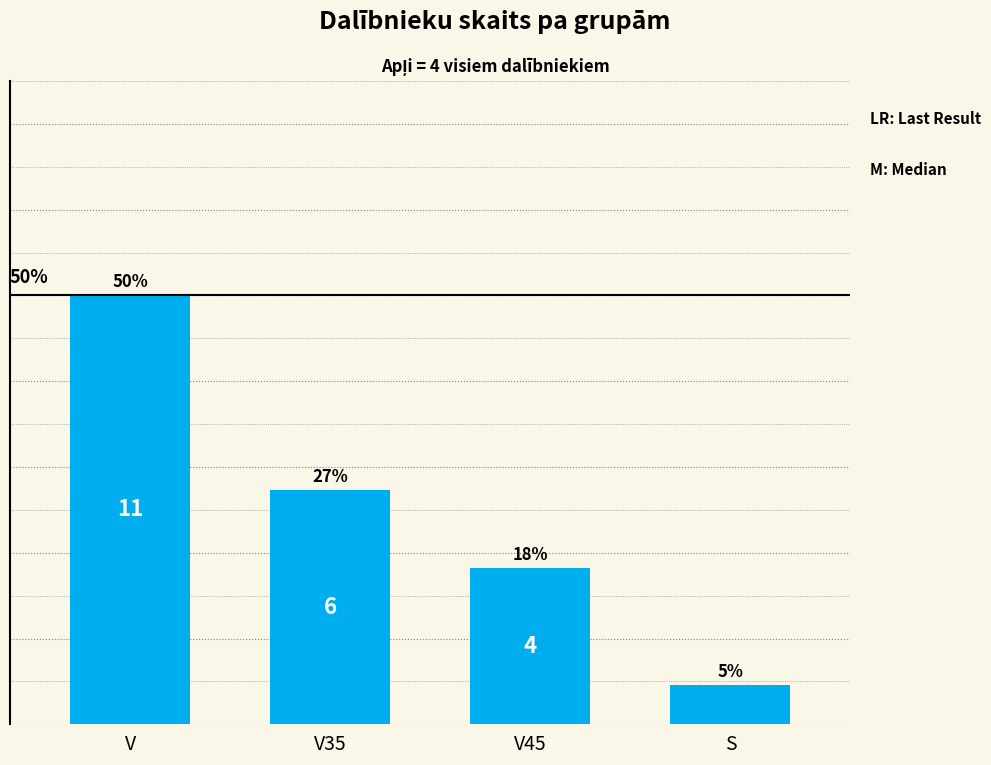

What is the label of the 2nd bar from the right?

V45